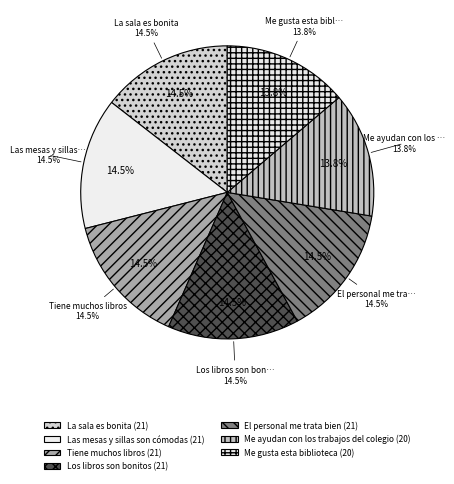

Count the number of slices in the pie.

7